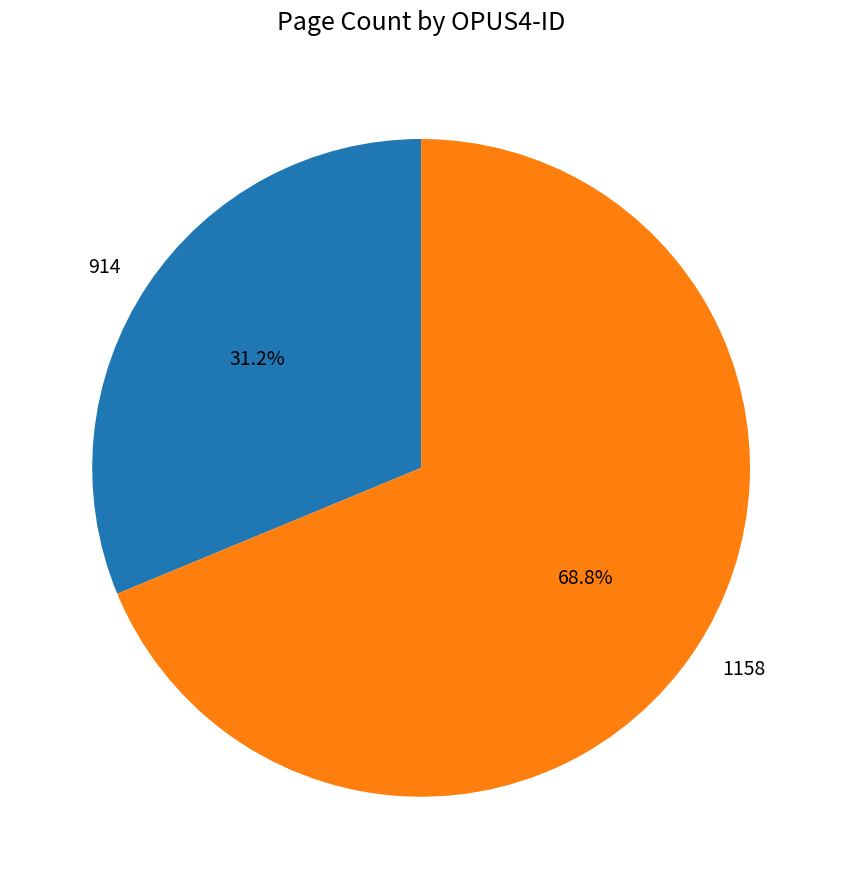

How many segments does this pie chart have?

2